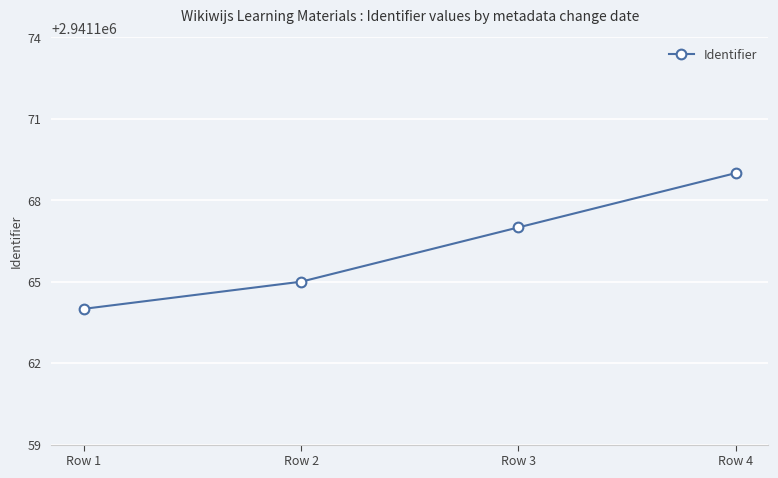

Reading right to left, transcribe all the data shown in this chart.

2941169	2941167	2941165	2941164